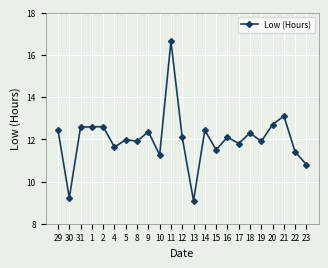

What is the label of the 23rd point from the left?

23